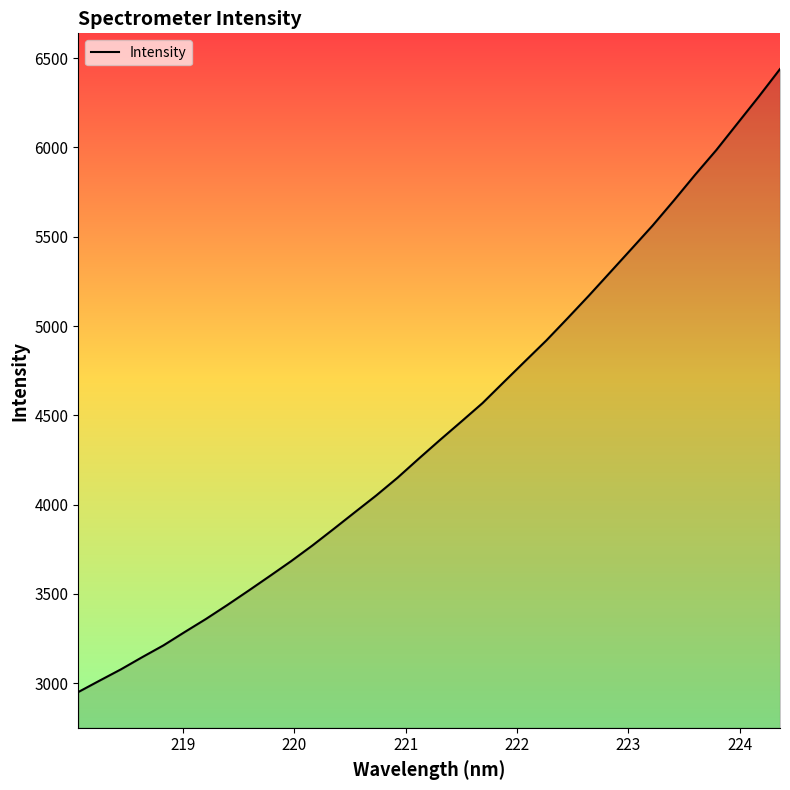

What is the difference between the maximum and minimum values?

3488.2